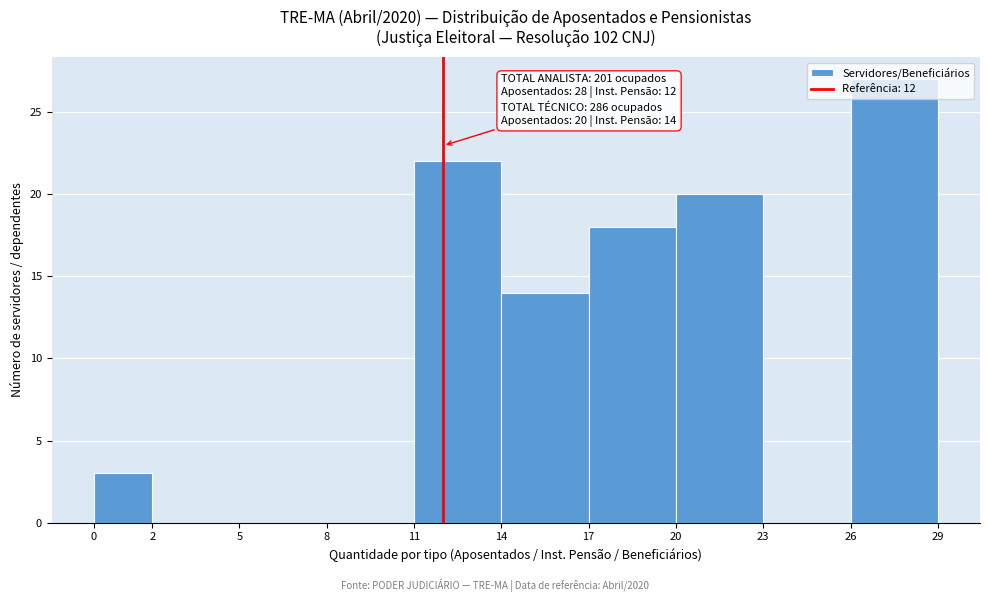

Over which range of the x-axis is the bar tallest?

26 to 29